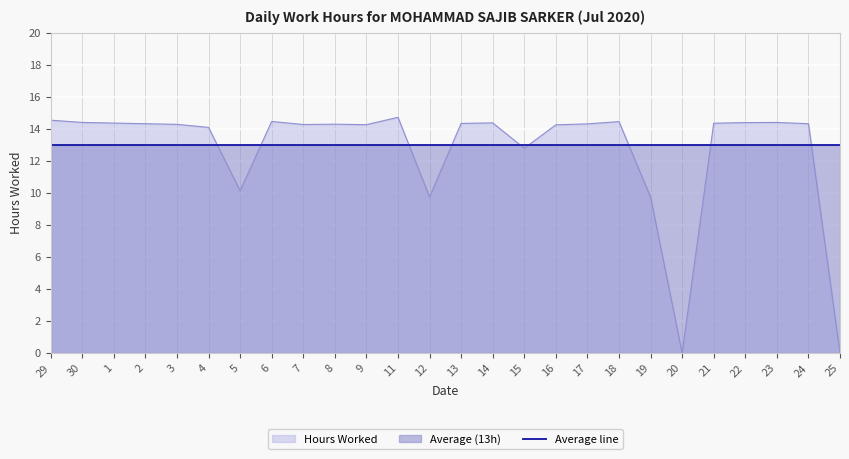

Reading left to right, extract all data points from this chart.

29=14.5	30=14.4	1=14.3	2=14.3	3=14.3	4=14.1	5=10.1	6=14.4	7=14.3	8=14.3	9=14.2	11=14.7	12=9.7	13=14.3	14=14.4	15=12.8	16=14.2	17=14.3	18=14.4	19=9.7	20=0.0	21=14.3	22=14.4	23=14.4	24=14.3	25=0.0